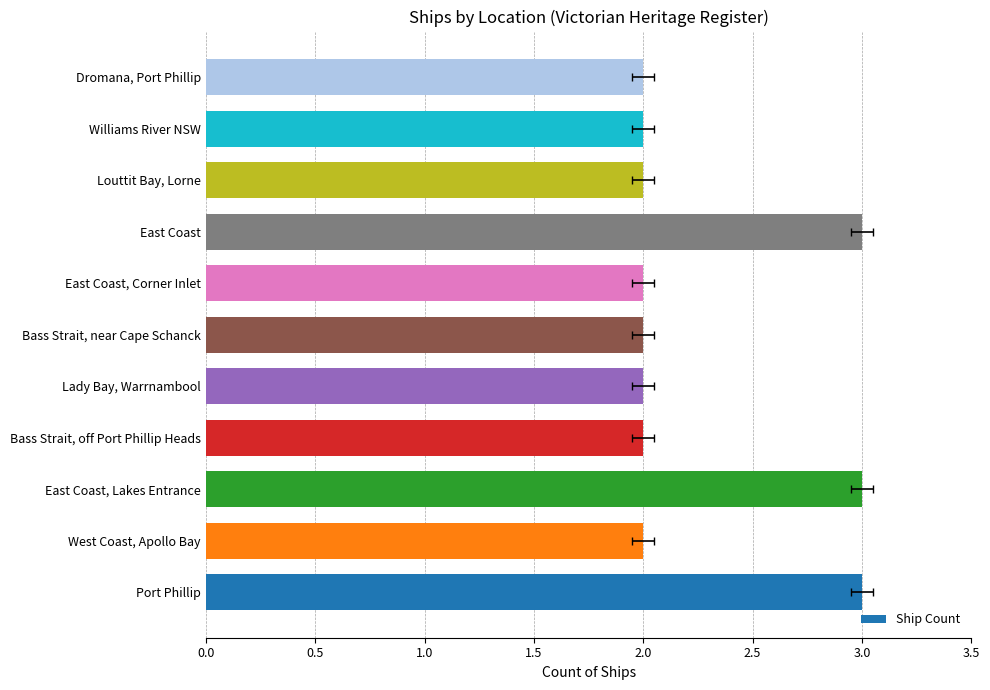

How many values exceed 2?

3